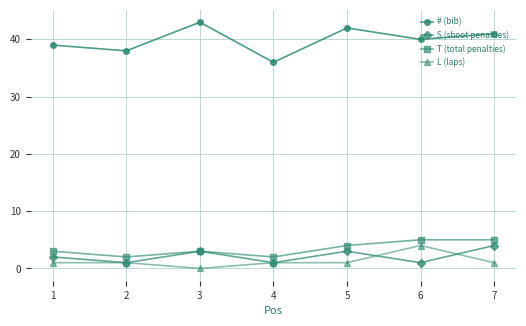

Is it true that L (laps) equals 1 at 5?

True